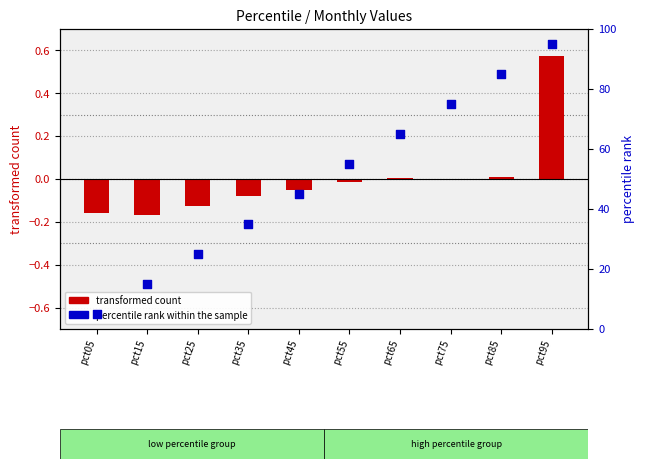

What is the total value across all series at pct45?

44.9